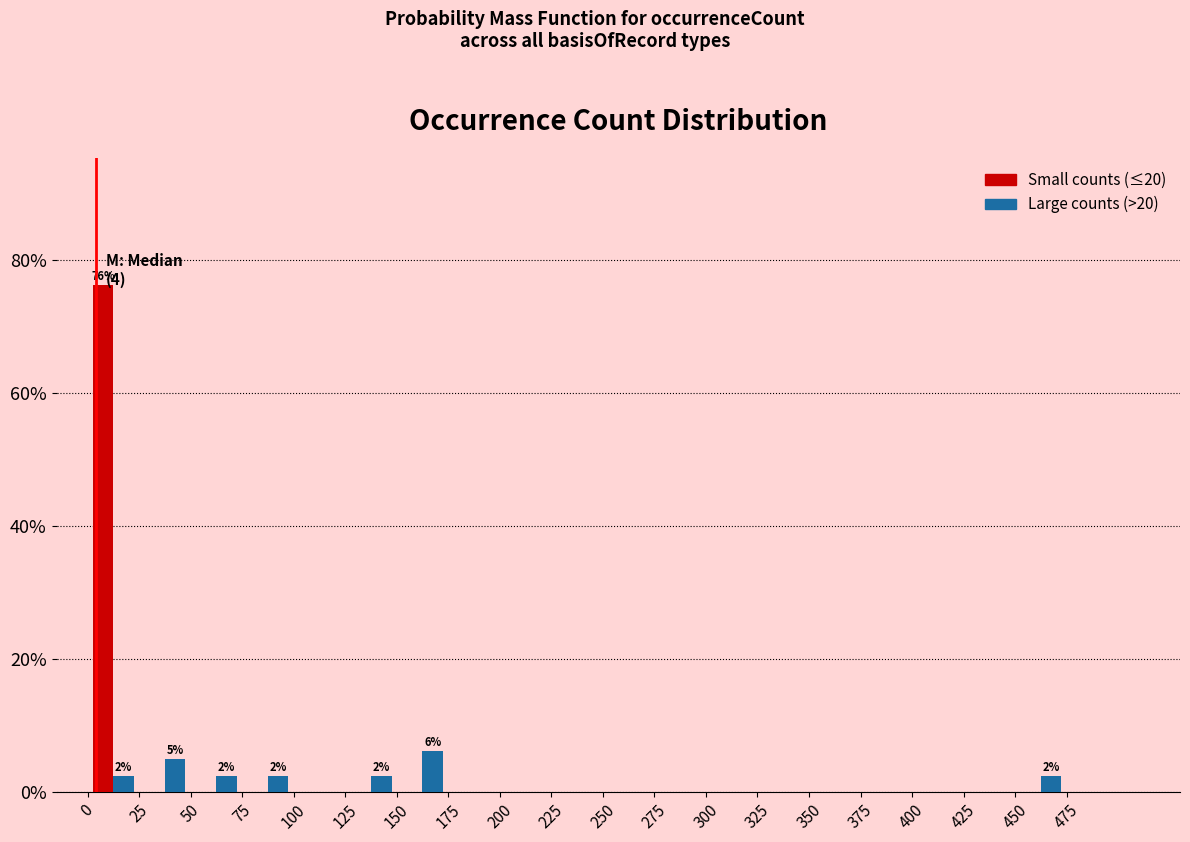

In the Small counts (≤20) series, which range on the x-axis has the tallest bar?

0 to 25